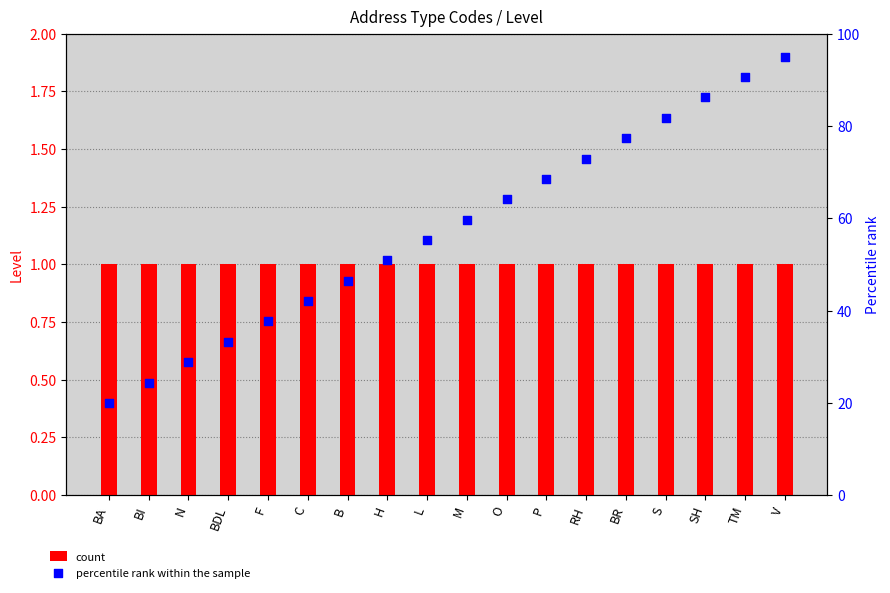

What are all the series names shown in the legend?

count, percentile rank within the sample